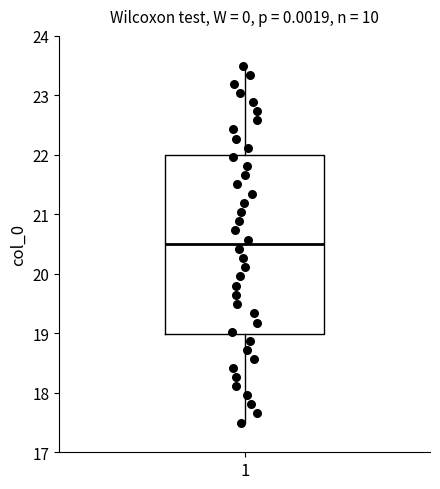

Where does the upper whisker of the box at x = 1 end on the y-axis? The values are not printed on the chart, so give them approximately, as read against the axis.

23.5